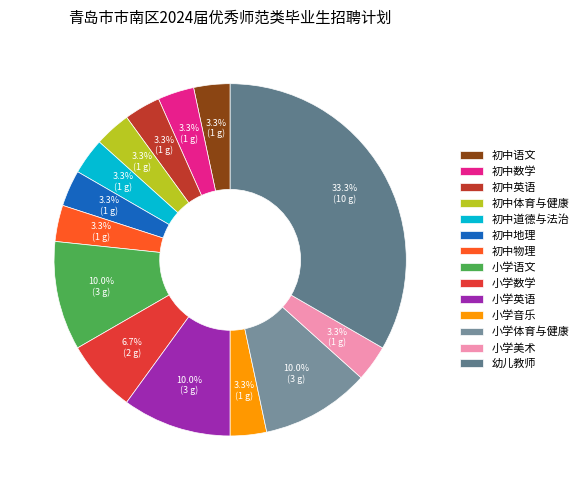

Count the number of slices in the pie.

14